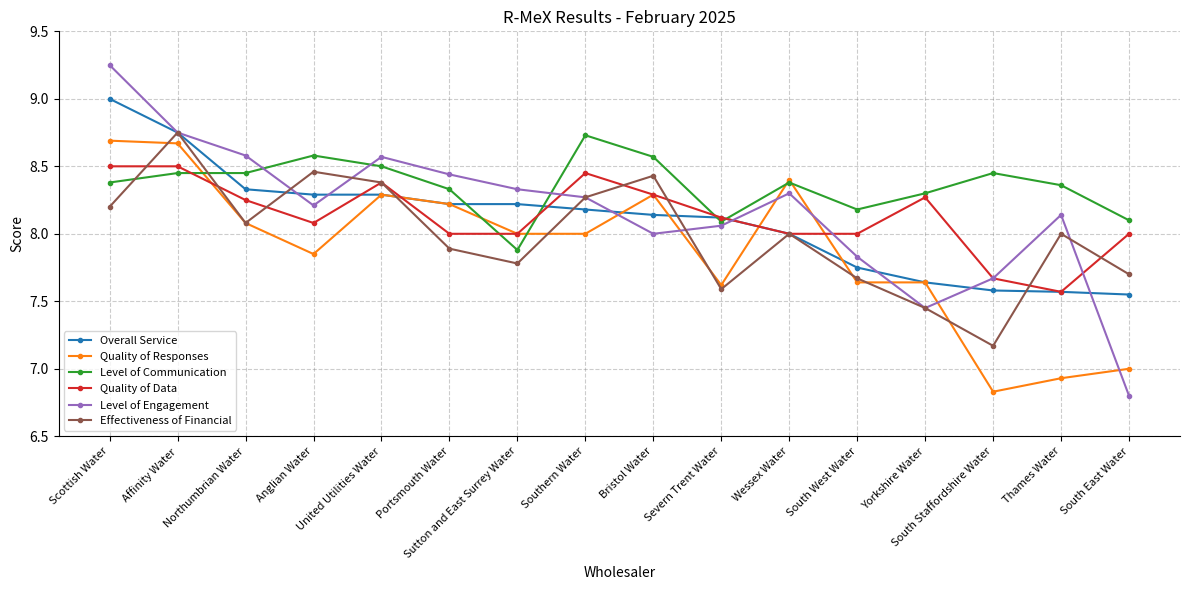

Is it true that Effectiveness of Financial equals 7.7 at South East Water?

True